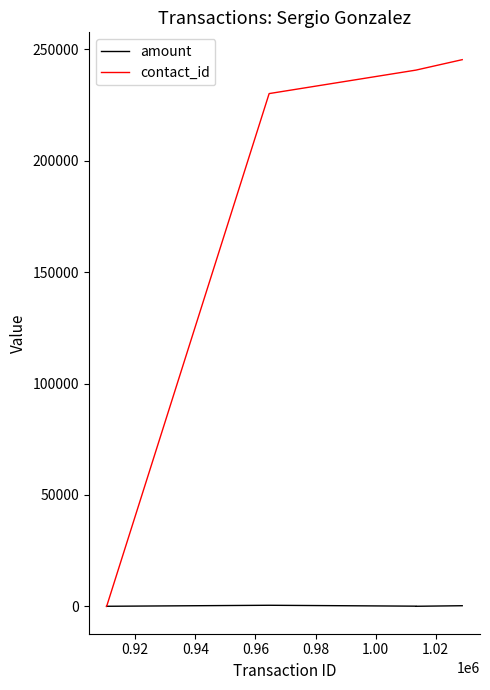

Which series has the widest spread of values?

contact_id